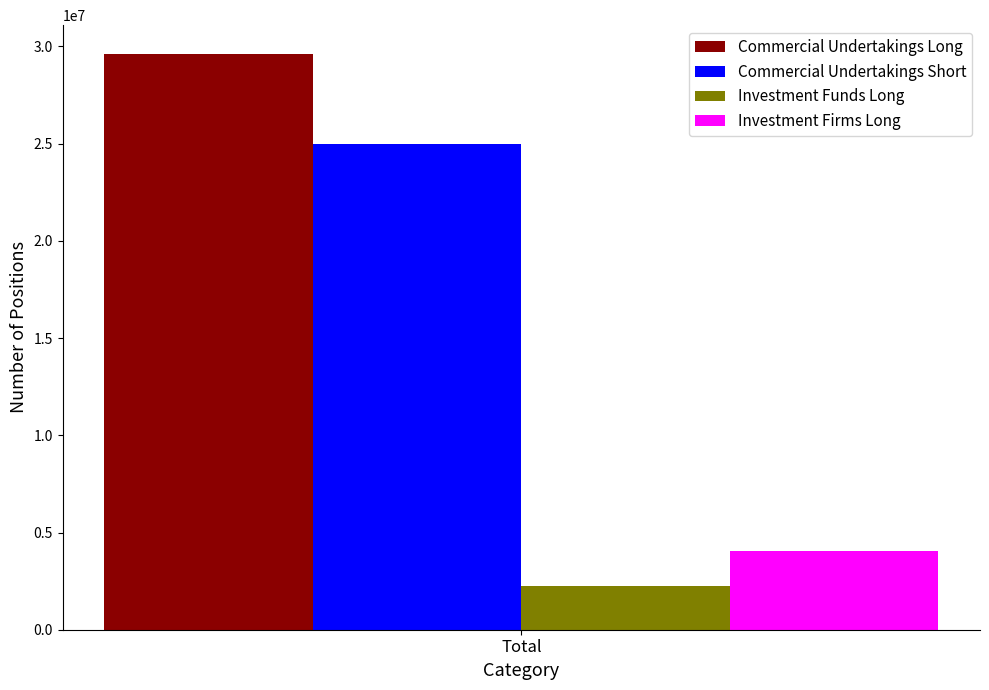

List the series in order of their peak value, lowest first.

Investment Funds Long, Investment Firms Long, Commercial Undertakings Short, Commercial Undertakings Long